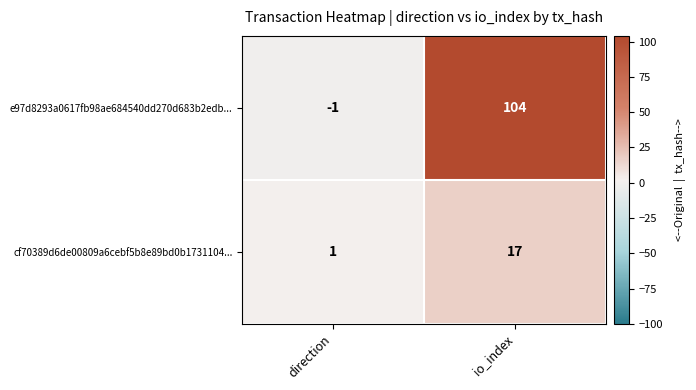

Reading left to right, extract all data points from this chart.

e97d8293a0617fb98ae684540dd270d683b2edb...: direction=-1	io_index=104
cf70389d6de00809a6cebf5b8e89bd0b1731104...: direction=1	io_index=17